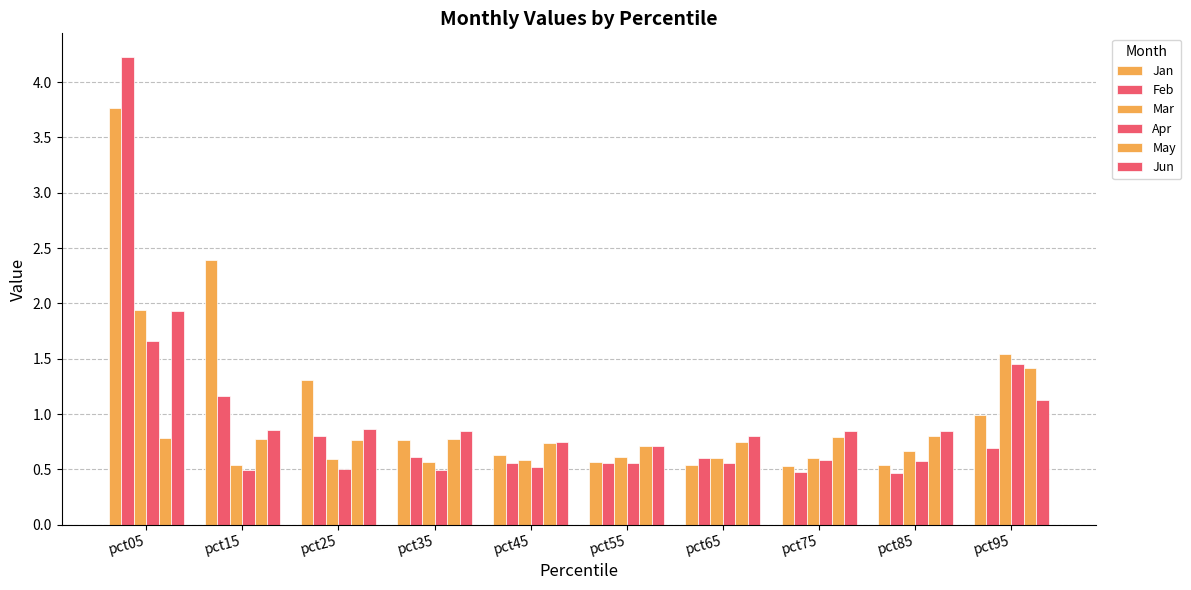

Which has a higher value, pct75 or pct35?

pct35